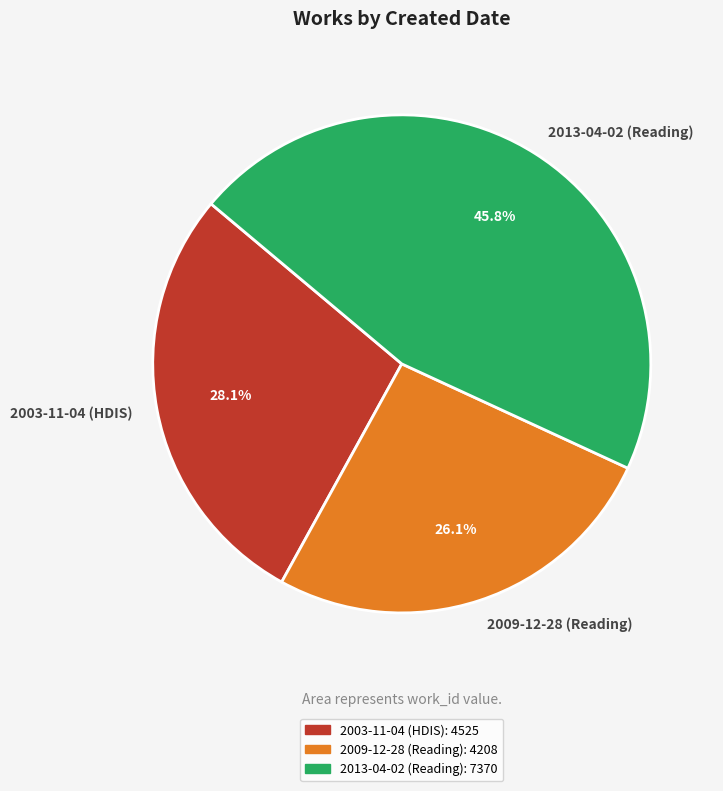

Count the number of slices in the pie.

3